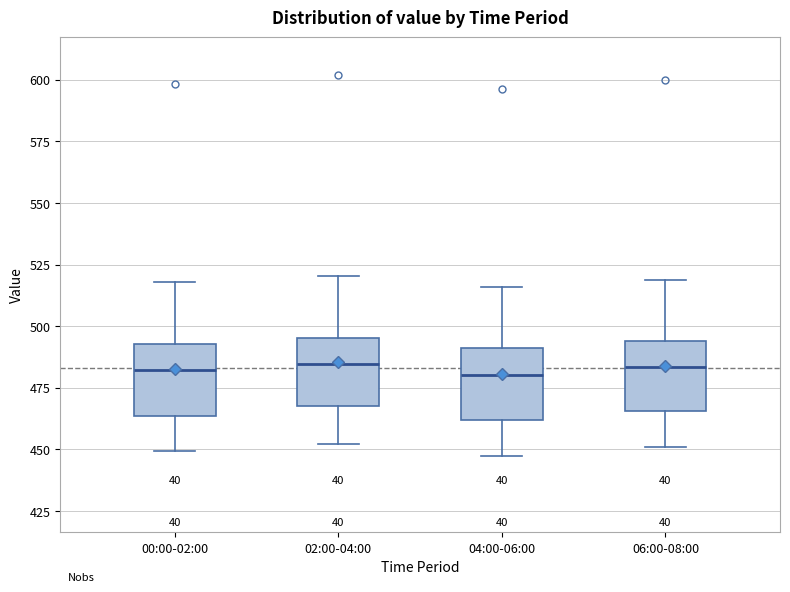

Reading left to right, read every box against the y-axis: the position of its median line, the range the box covers, and the ends of its whiskers. The values are not printed on the chart, so give them approximately, as read against the axis.

00:00-02:00: median 480, box 465 to 495, whiskers 450 to 520
02:00-04:00: median 485, box 470 to 495, whiskers 450 to 520
04:00-06:00: median 480, box 460 to 490, whiskers 445 to 515
06:00-08:00: median 485, box 465 to 495, whiskers 450 to 520